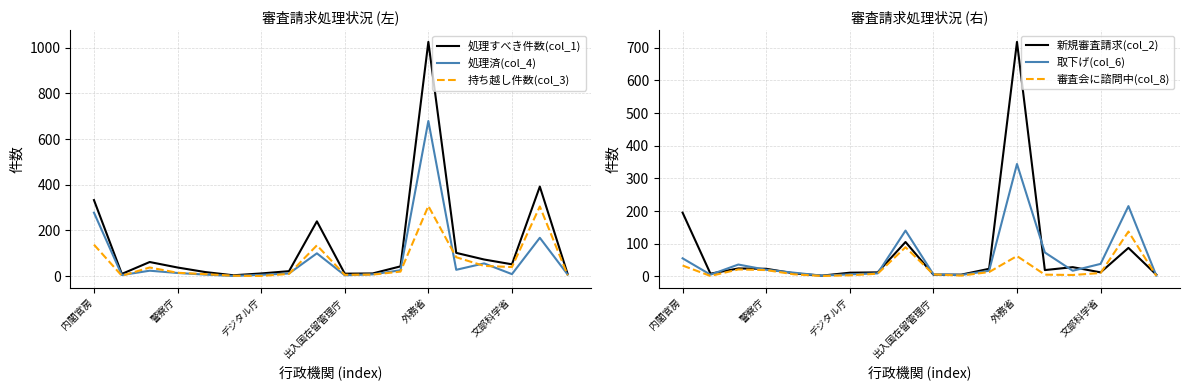

What is the difference between the maximum and minimum values in the 持ち越し件数(col_3) series?

306